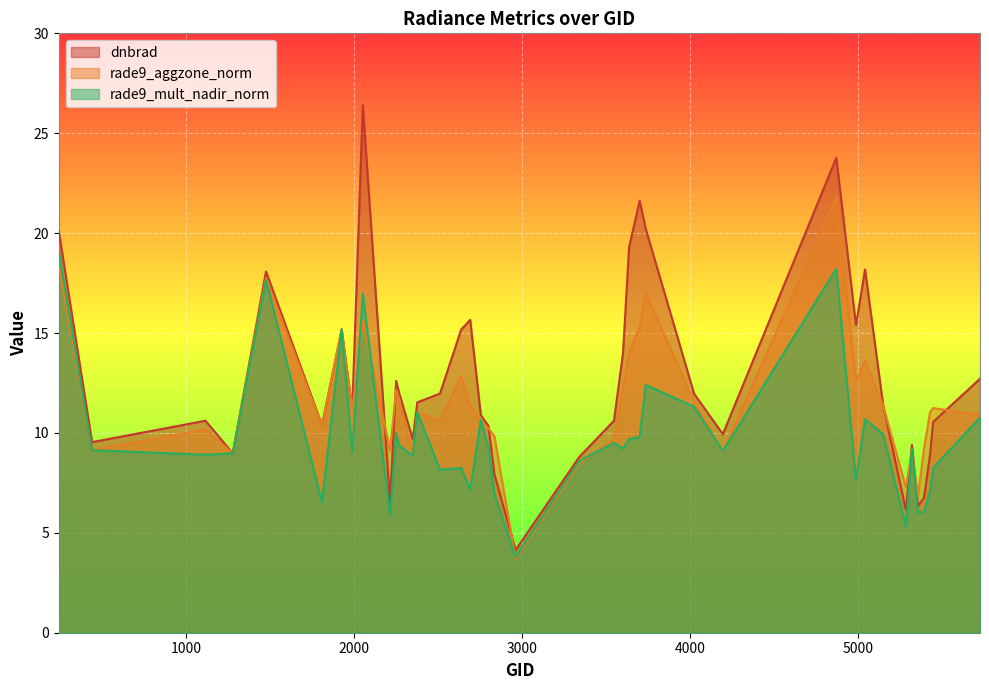

At how many categories does at least one series exceed 6?

39